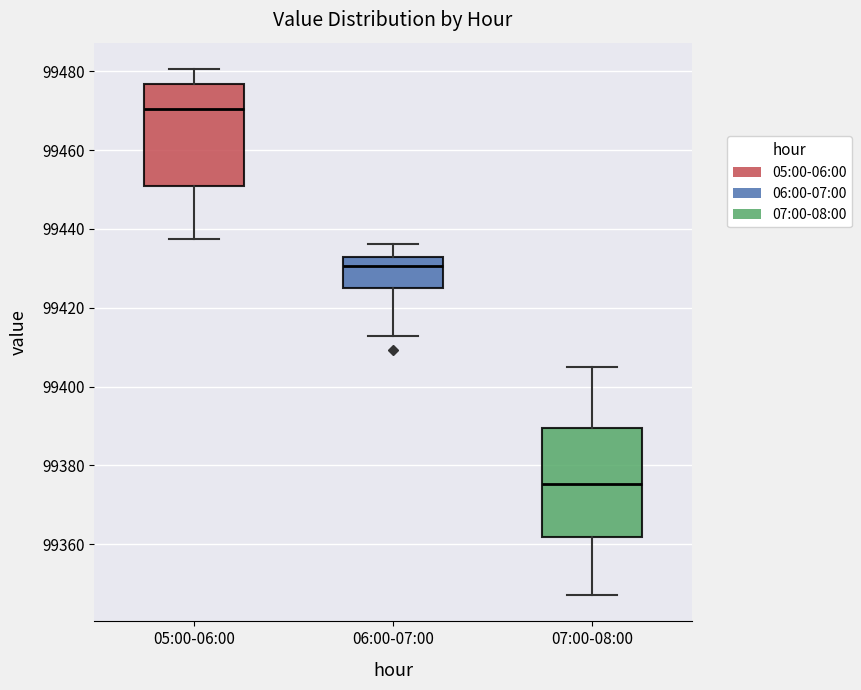

Reading left to right, read every box against the y-axis: the position of its median line, the range the box covers, and the ends of its whiskers. The values are not printed on the chart, so give them approximately, as read against the axis.

05:00-06:00: median 99470, box 99450 to 99476, whiskers 99438 to 99480
06:00-07:00: median 99430, box 99424 to 99432, whiskers 99412 to 99436
07:00-08:00: median 99376, box 99362 to 99390, whiskers 99348 to 99406